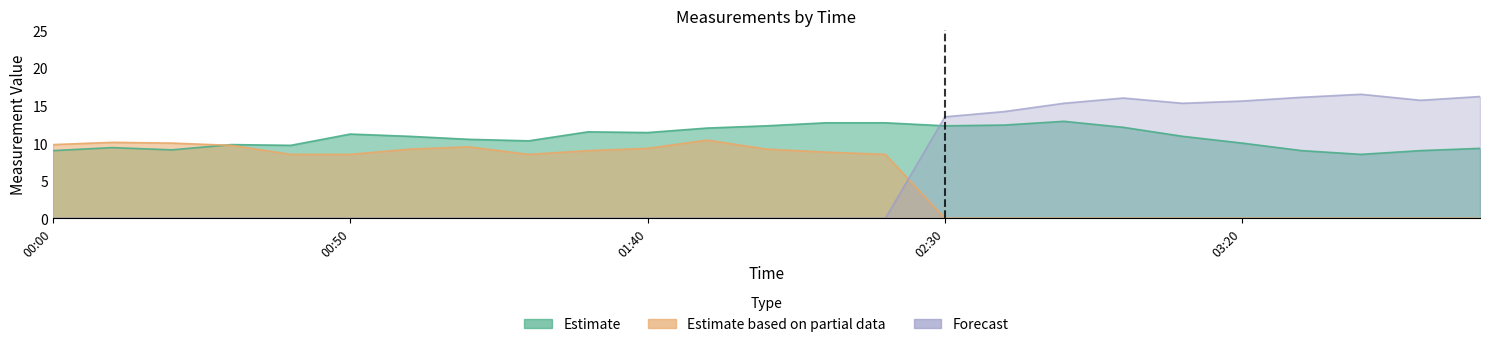

The Forecast series shows -6.7 at 00:10. True or false?

False